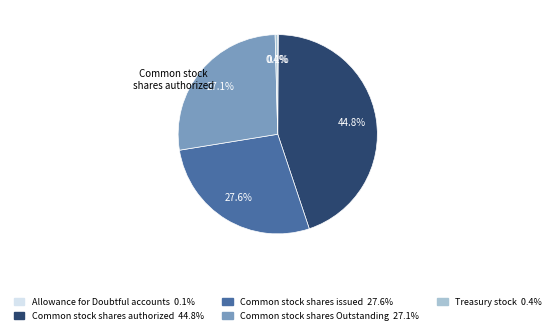

To the nearest percent, what is the average slice percentage?

20%